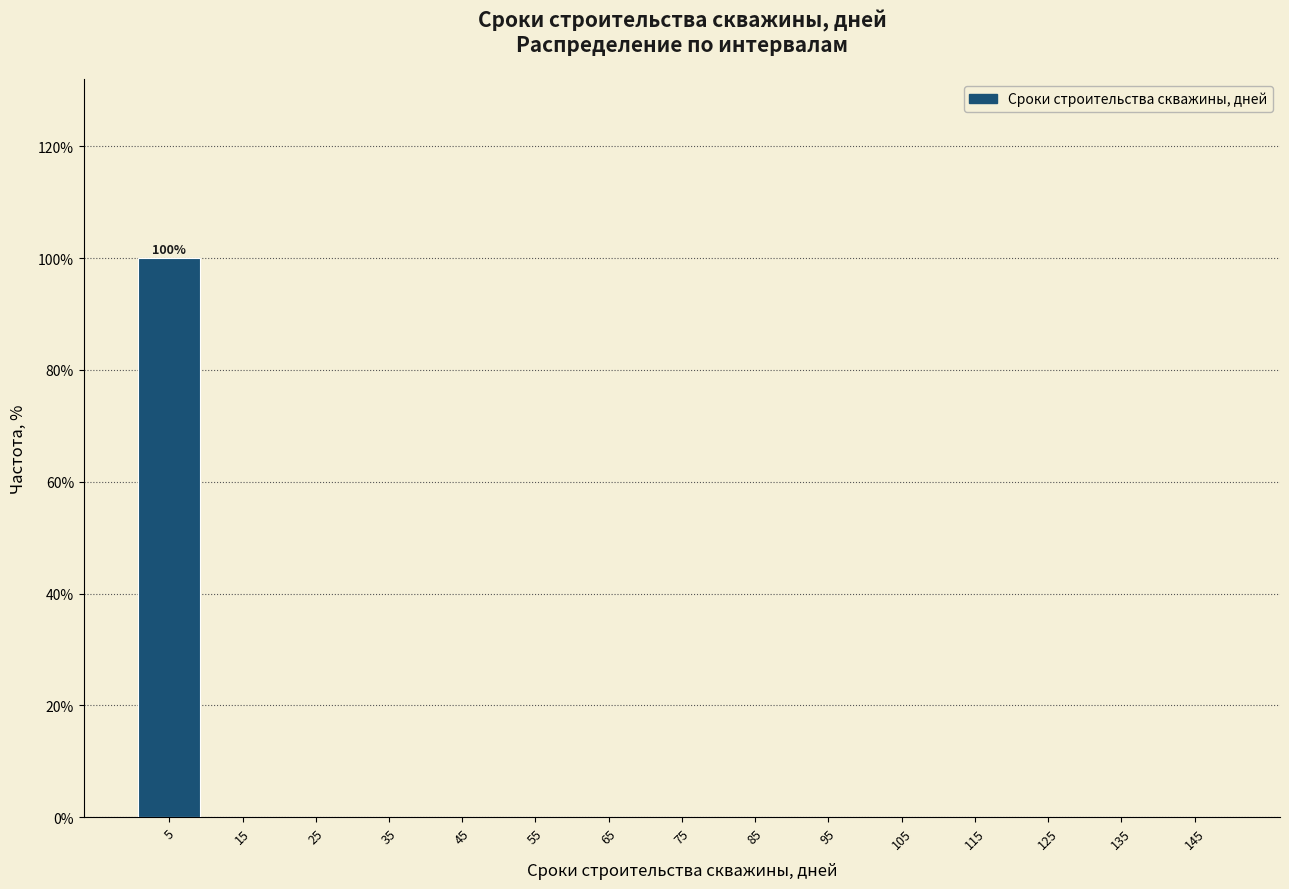

Over which range of the x-axis is the bar tallest?

0 to 10